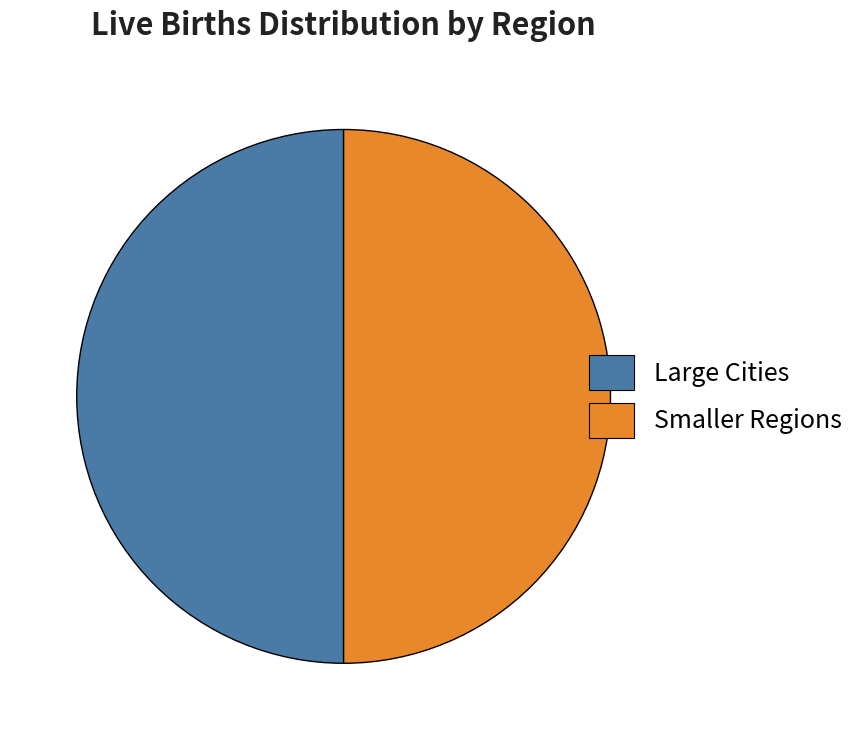

True or false: Smaller Regions accounts for 63% of the total.

False